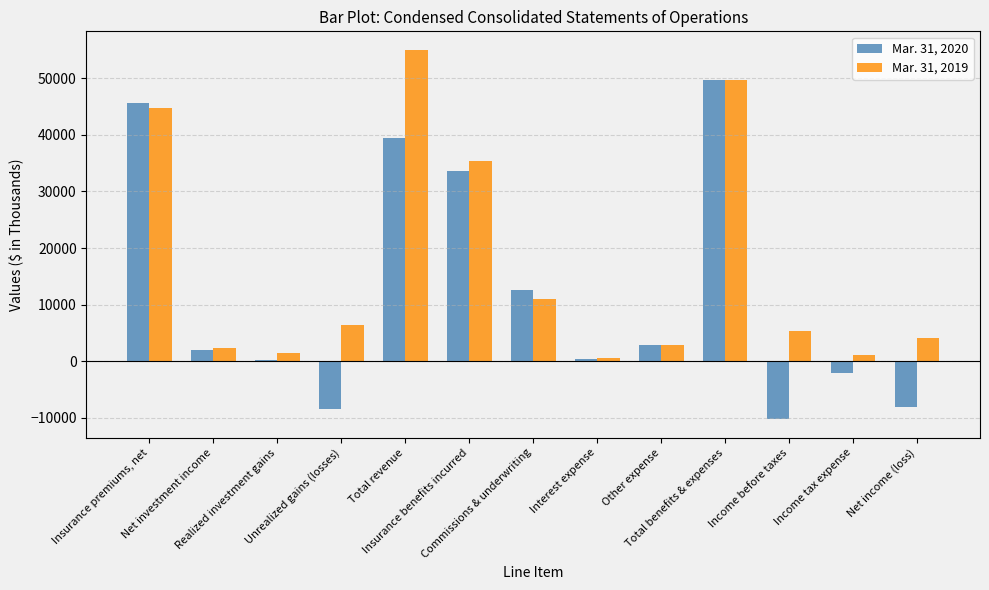

List the series in order of their overall mean, lowest first.

Mar. 31, 2020, Mar. 31, 2019